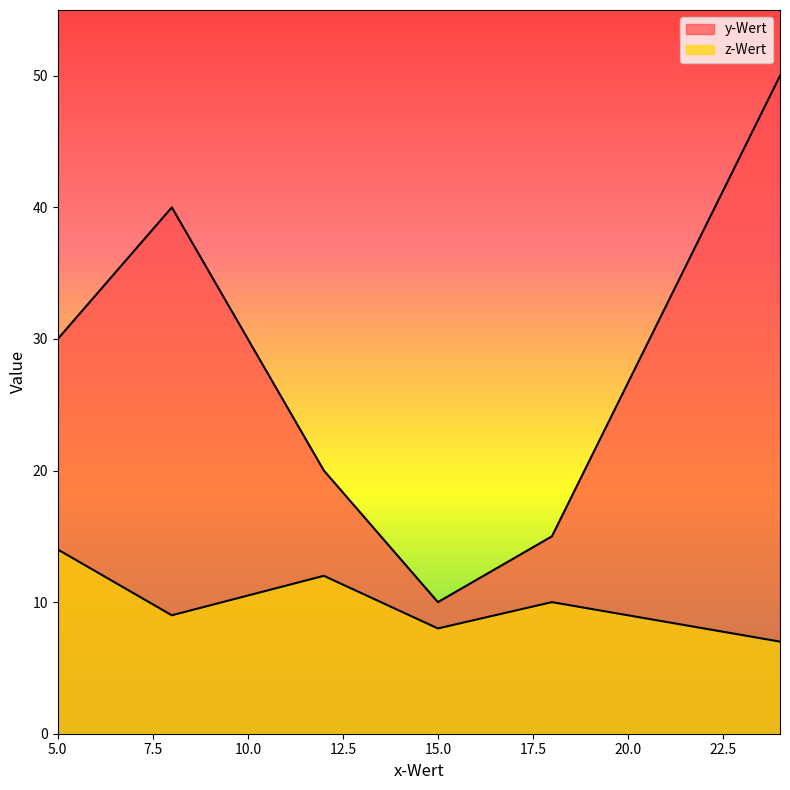

How many data points in y-Wert are less than 30?

3